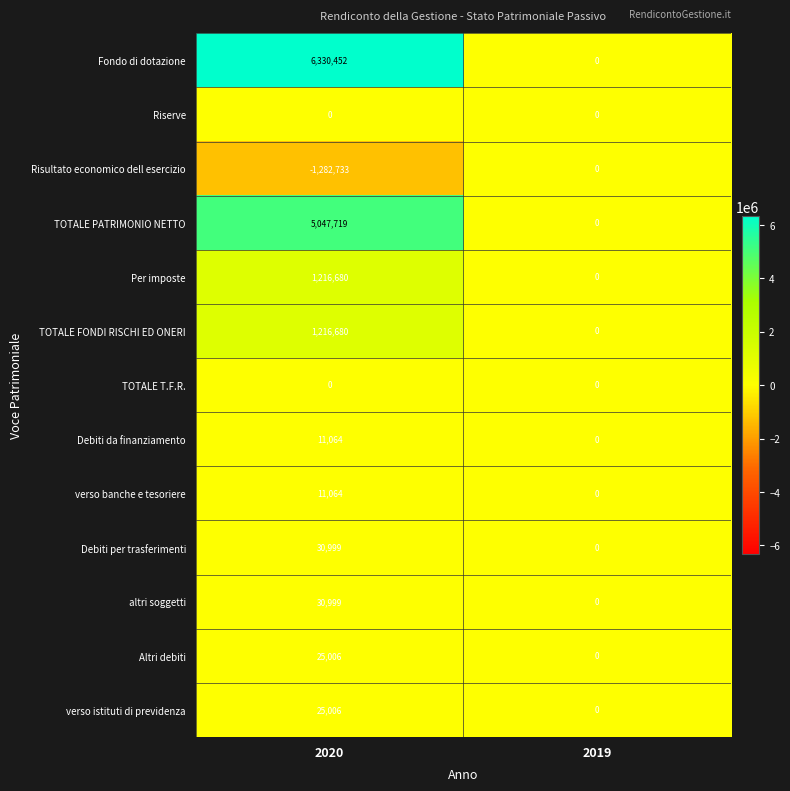

The value of Per imposte at 2019 is 0. True or false?

True